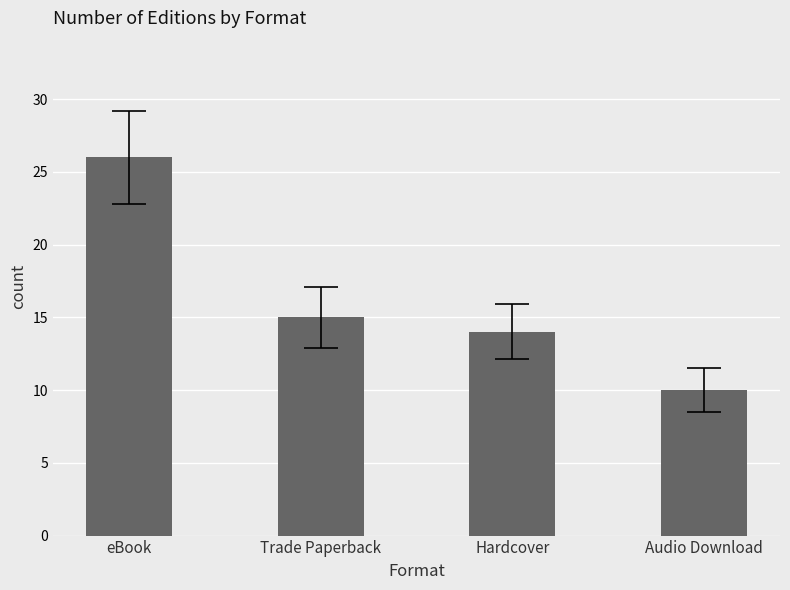

What is the label of the 4th bar from the right?

eBook